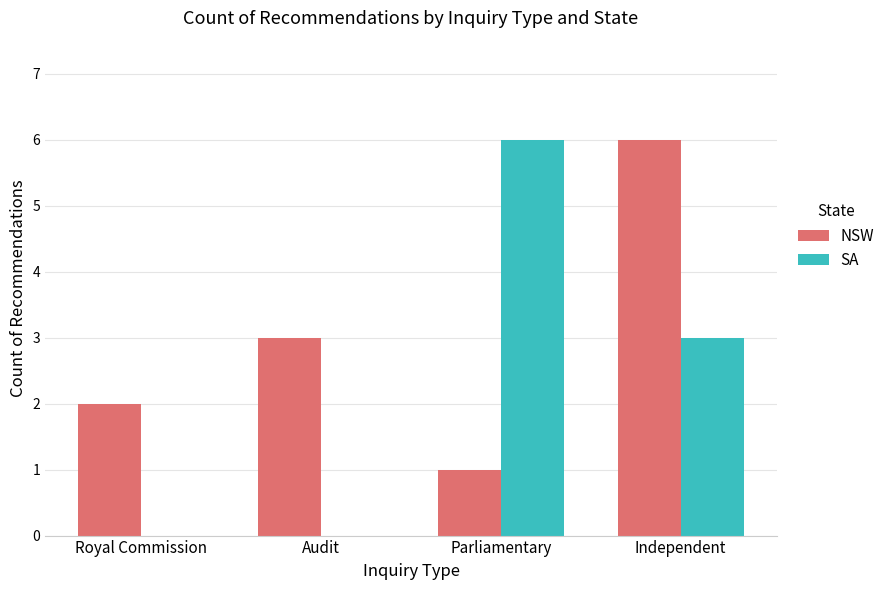

True or false: NSW has a value of 2 at Independent.

False